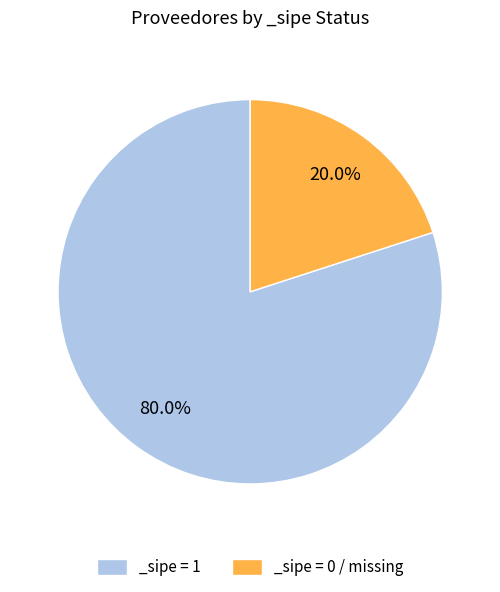

What is the smallest slice in the pie chart?

_sipe = 0 / missing